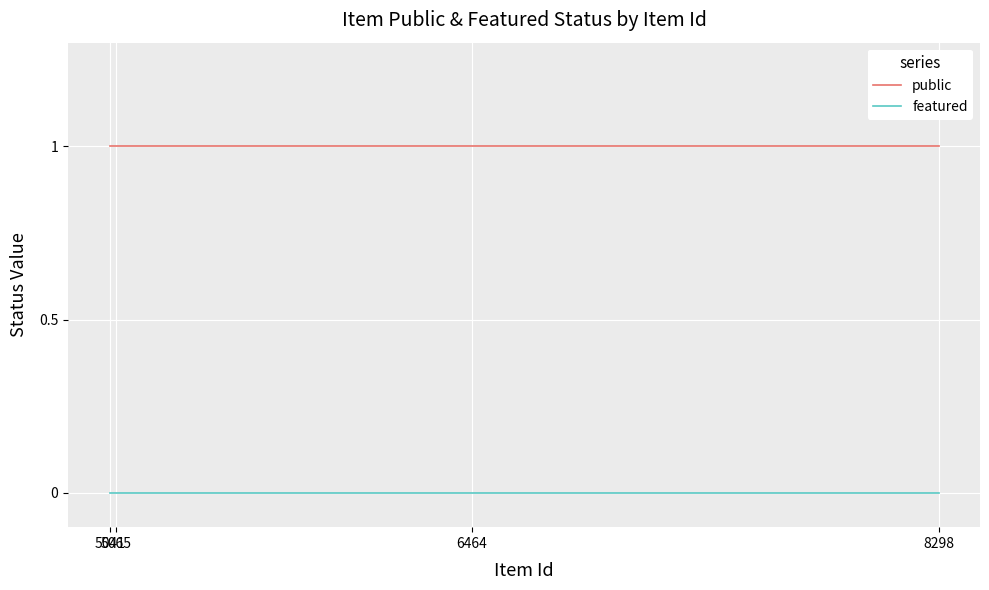

Which series has the largest range (max minus min)?

public